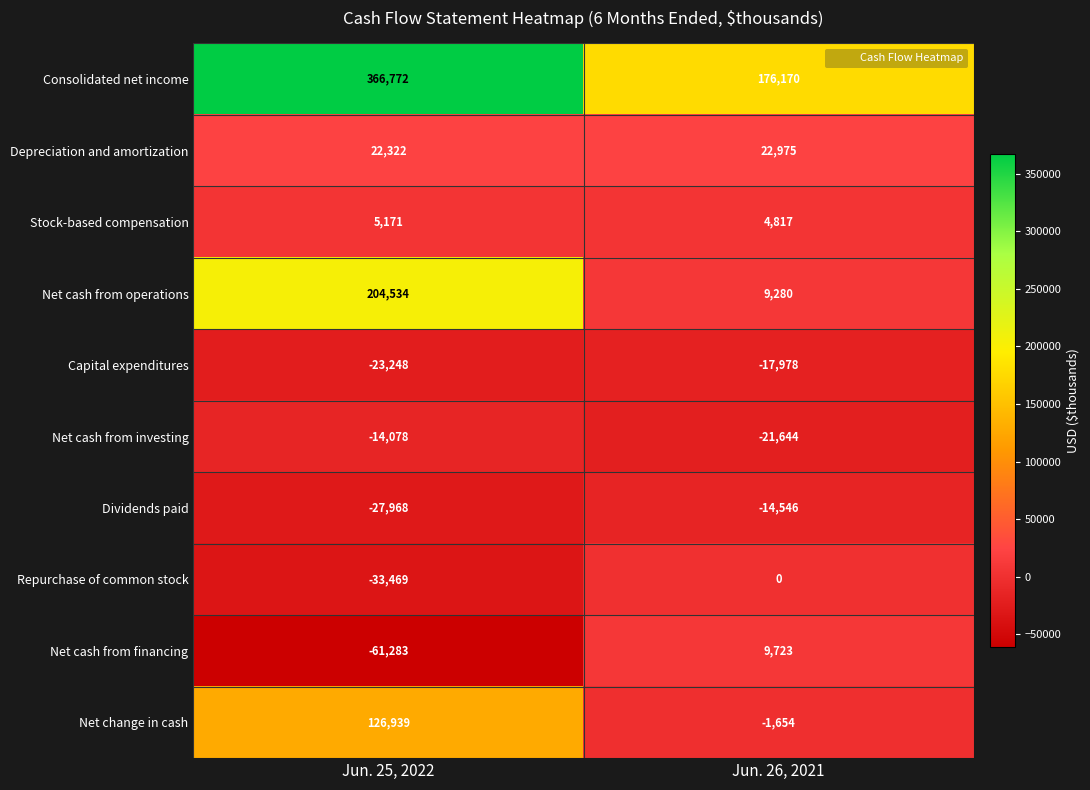

Rank the categories by Net cash from operations value from highest to lowest.

Jun. 25, 2022, Jun. 26, 2021